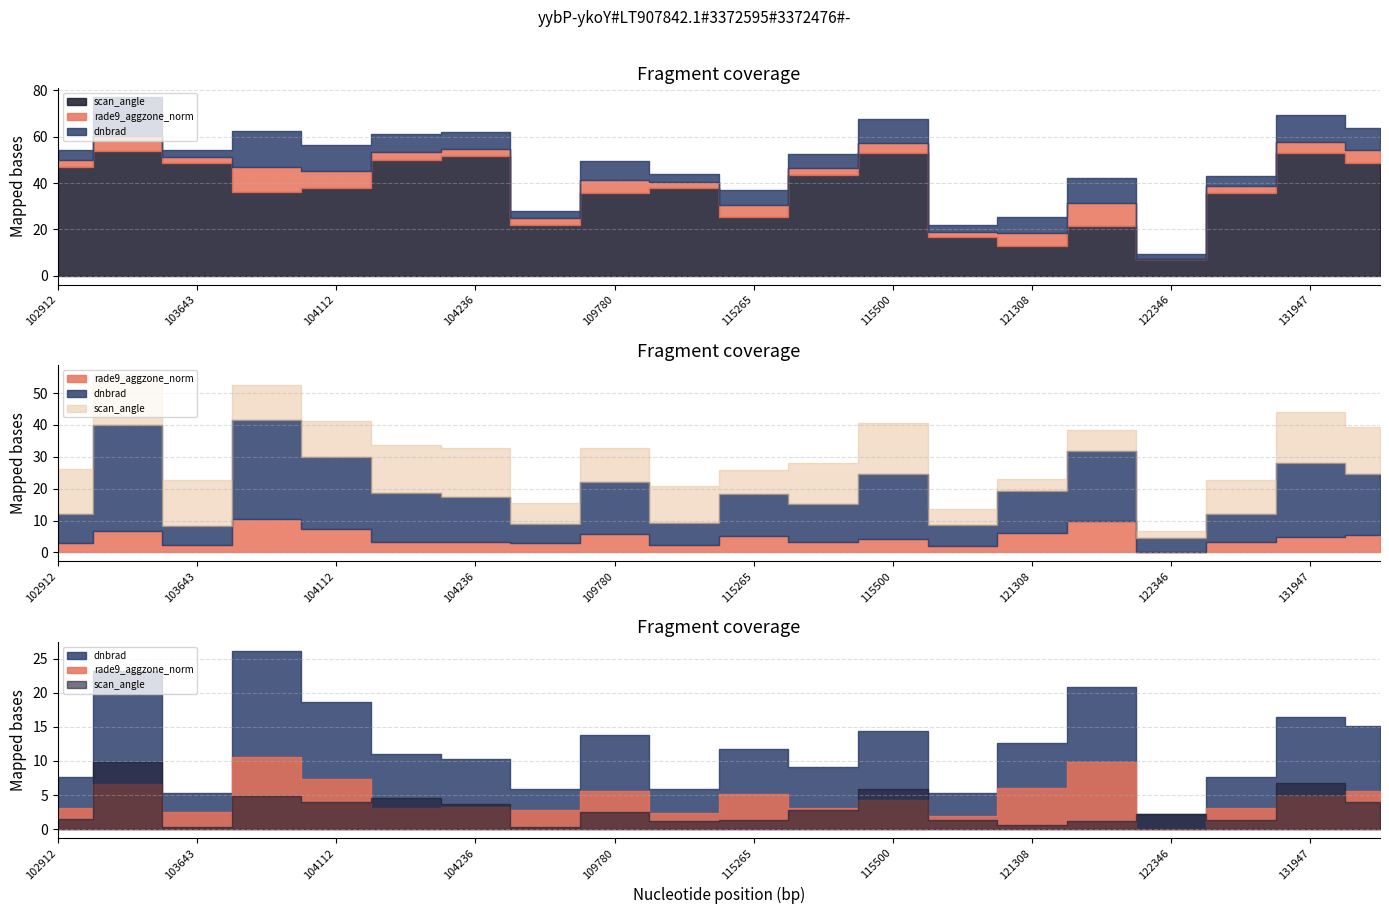

At which category does scan_angle reach its first local valley?

103761